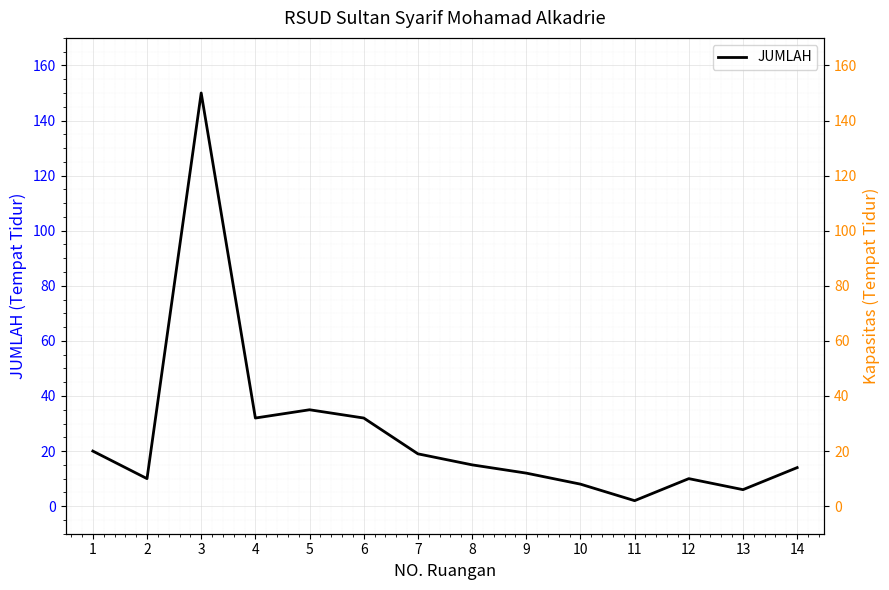

Reading left to right, list all the values displayed in this chart.

20	10	150	32	35	32	19	15	12	8	2	10	6	14